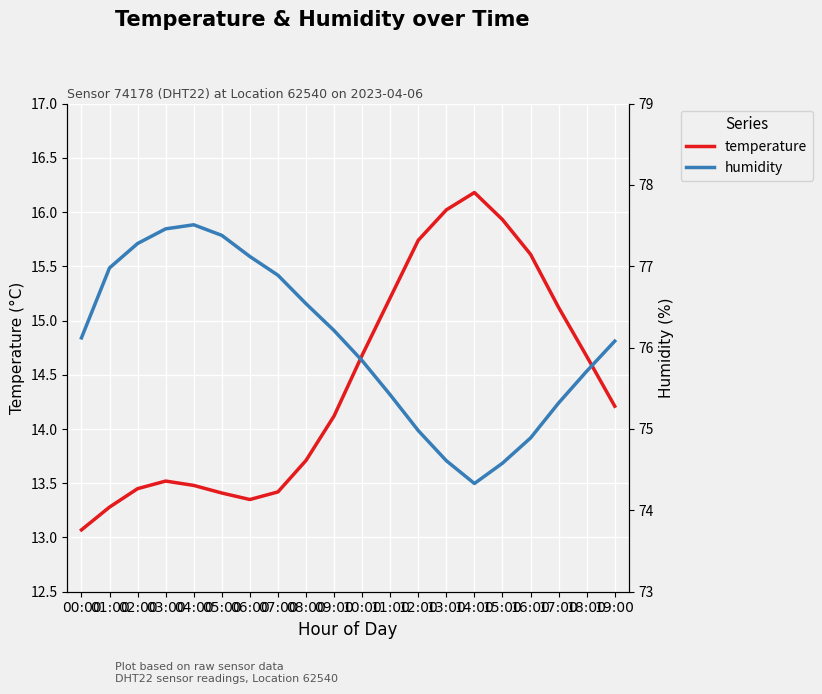

True or false: humidity has more than 0 interior local peaks.

True